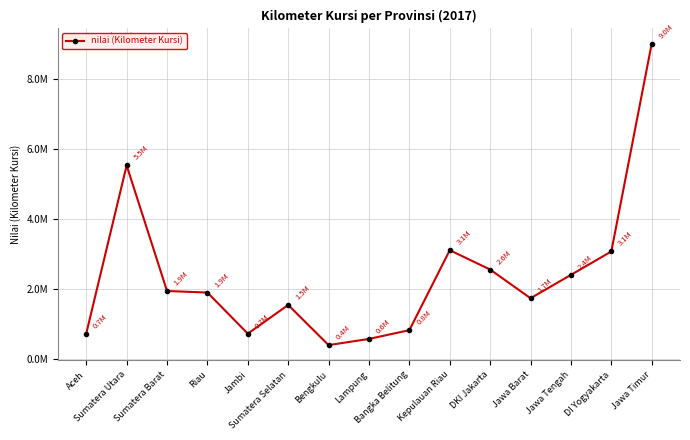

What is the average value?

2404537